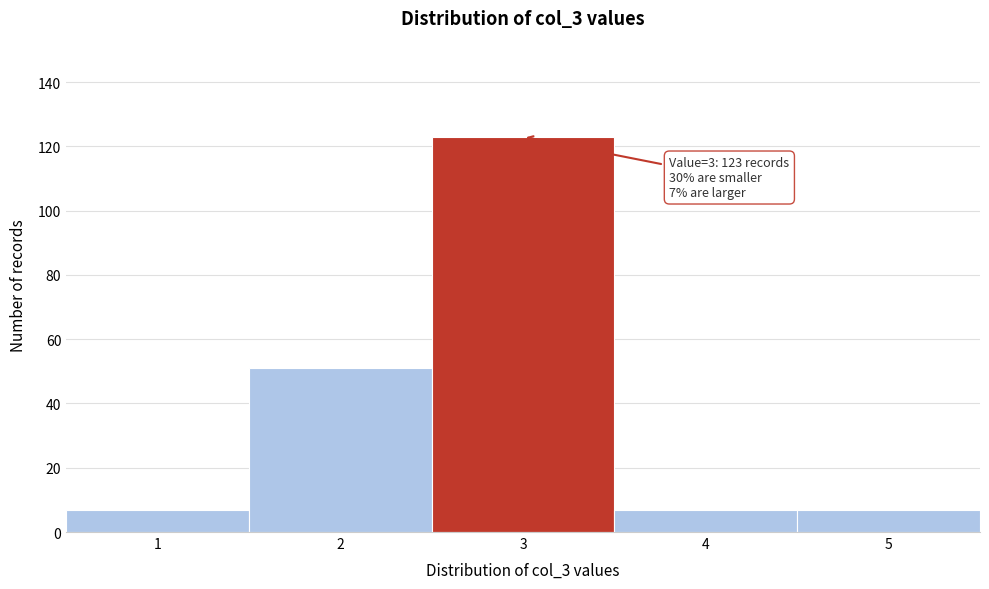

Over which range of the x-axis is the bar tallest?

2.5 to 3.5